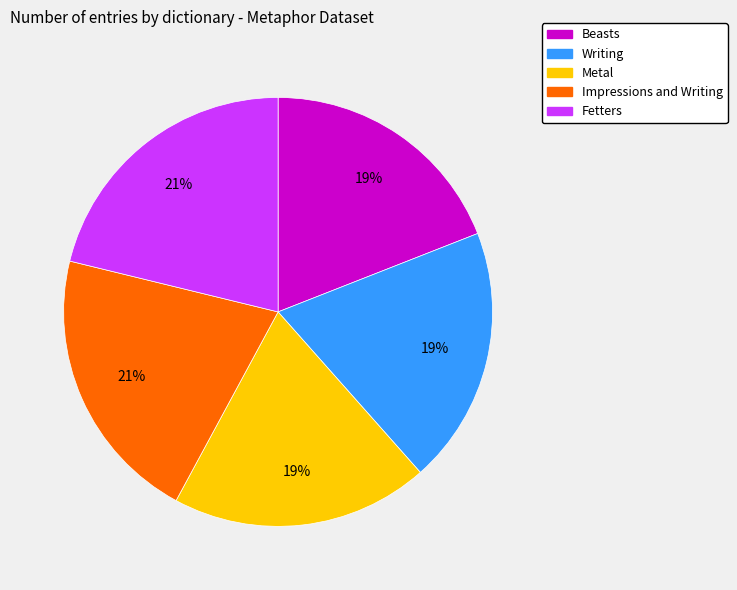

To the nearest percent, what is the difference between the largest and smallest slice percentages?

2%